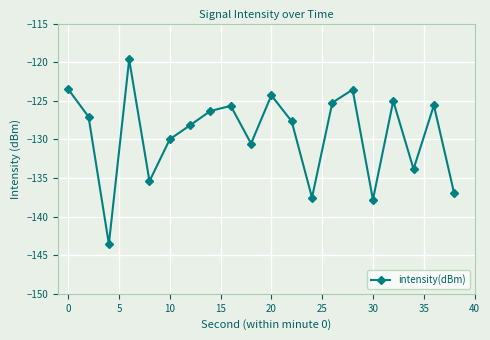

True or false: there are more than 0 points higher than both neighbors.

True